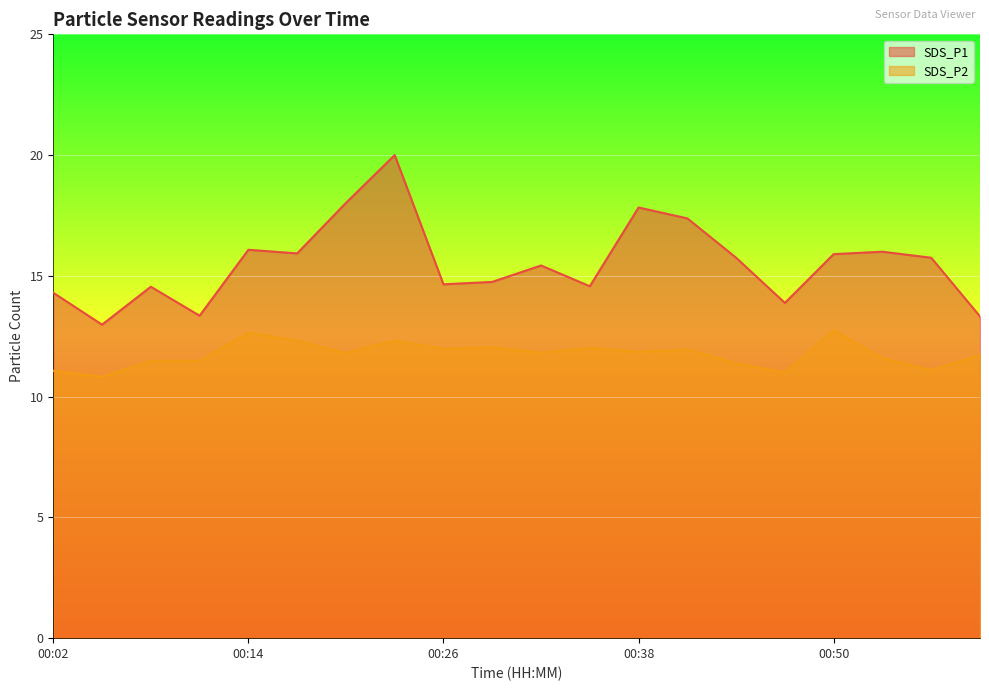

What are all the series names shown in the legend?

SDS_P1, SDS_P2